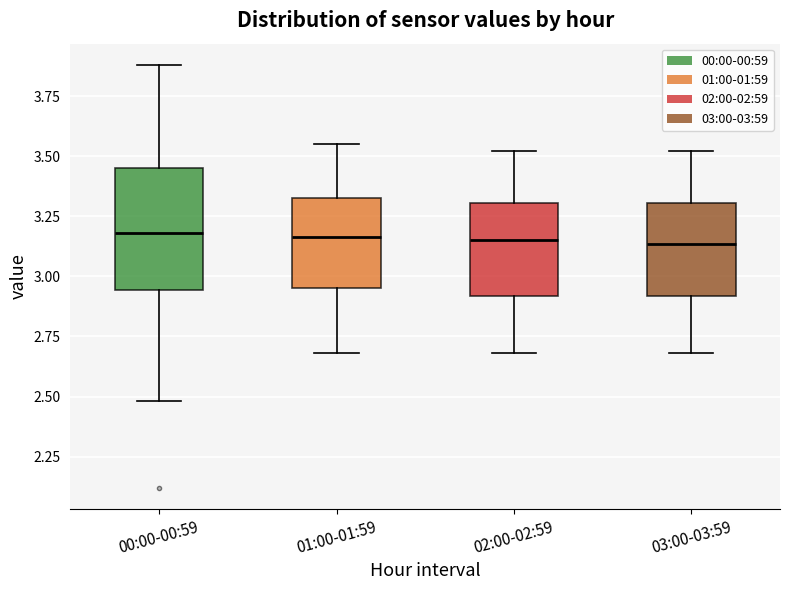

Reading left to right, transcribe this box plot: for each box, give where its median line is, the range the box spans, and where its two whiskers end, as read against the y-axis. The values are not printed on the chart, so give them approximately, as read against the axis.

00:00-00:59: median 3.20, box 2.95 to 3.45, whiskers 2.50 to 3.90
01:00-01:59: median 3.15, box 2.95 to 3.35, whiskers 2.70 to 3.55
02:00-02:59: median 3.15, box 2.90 to 3.30, whiskers 2.70 to 3.50
03:00-03:59: median 3.15, box 2.90 to 3.30, whiskers 2.70 to 3.50